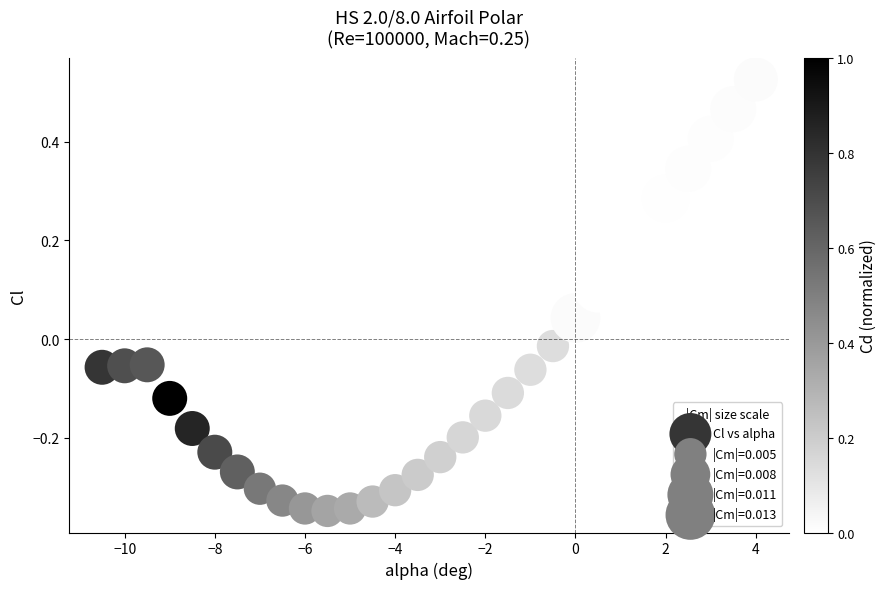

What is the range of Y values (max minus min)?

0.9